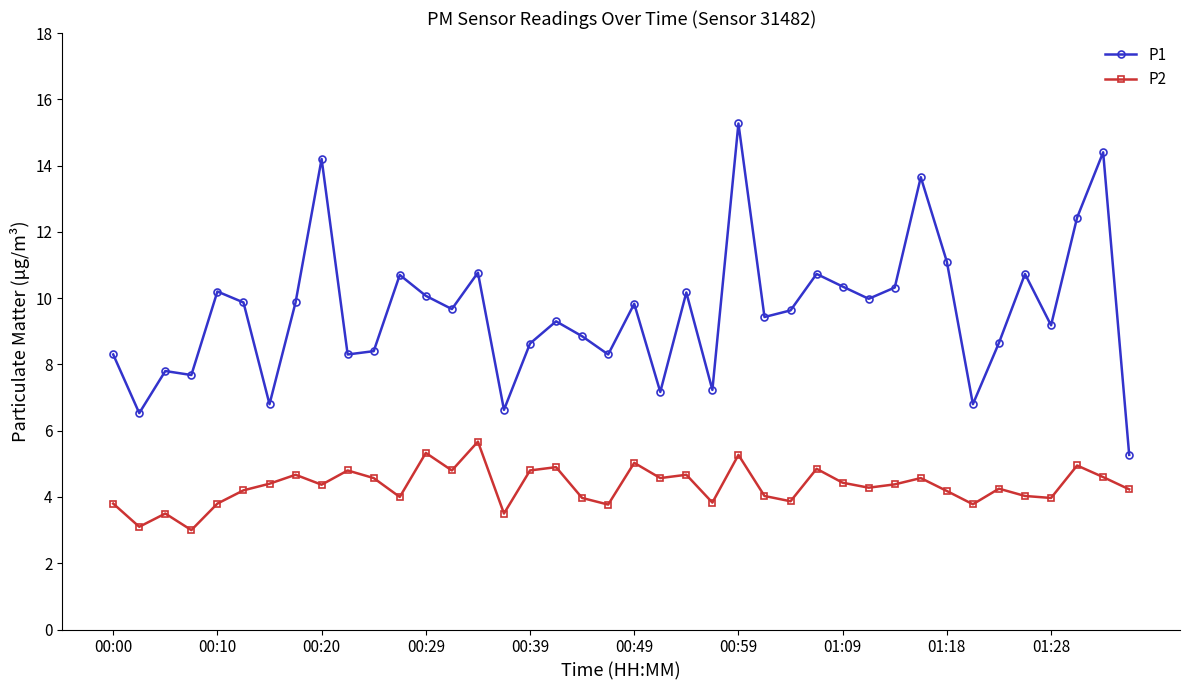

In P2, how many points are higher than both neighbors (excluding endpoints)?

13